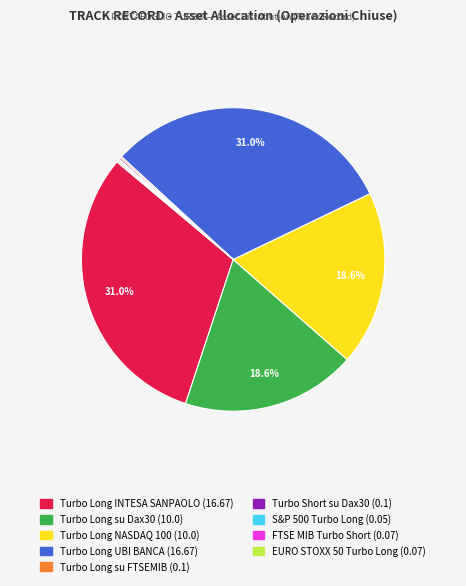

Does Turbo Long su Dax30 account for over 50% of the chart?

No